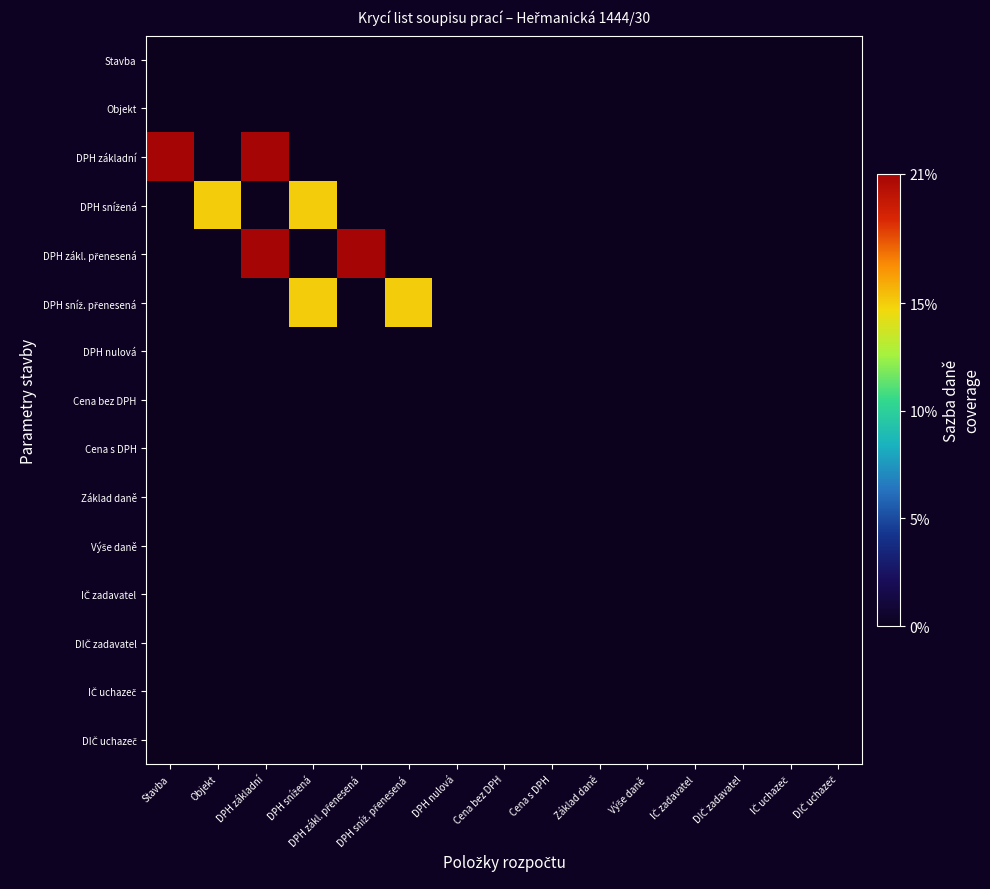

How many distinct data groups are displayed?

15